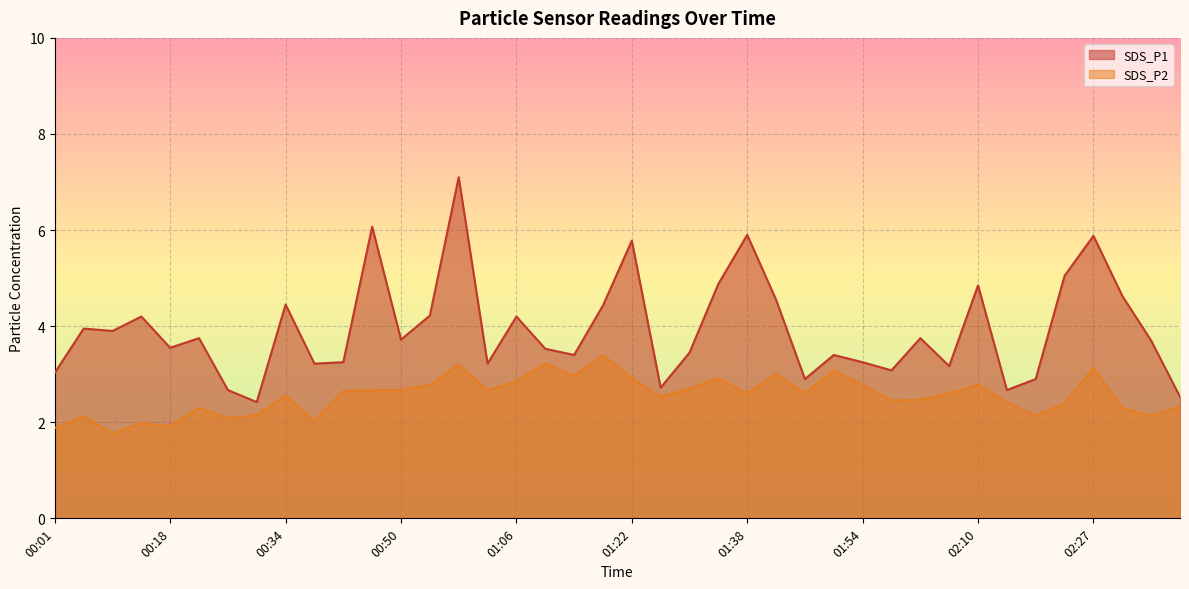

Reading right to left, list all the values displayed in this chart.

SDS_P1: 2.5	3.7	4.6	5.9	5.0	2.9	2.7	4.8	3.2	3.8	3.1	3.2	3.4	2.9	4.5	5.9	4.9	3.5	2.7	5.8	4.4	3.4	3.5	4.2	3.2	7.1	4.2	3.7	6.1	3.2	3.2	4.5	2.4	2.7	3.8	3.5	4.2	3.9	4.0	3.0
SDS_P2: 2.3	2.1	2.3	3.1	2.4	2.1	2.4	2.8	2.6	2.5	2.5	2.8	3.1	2.6	3.0	2.6	2.9	2.7	2.5	2.9	3.4	3.0	3.2	2.9	2.7	3.2	2.8	2.7	2.7	2.6	2.0	2.5	2.1	2.1	2.3	1.9	2.0	1.8	2.1	1.9